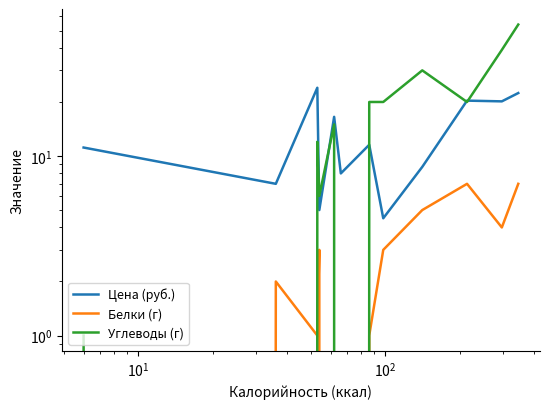

How many data points in Белки (г) are less than 3?

6